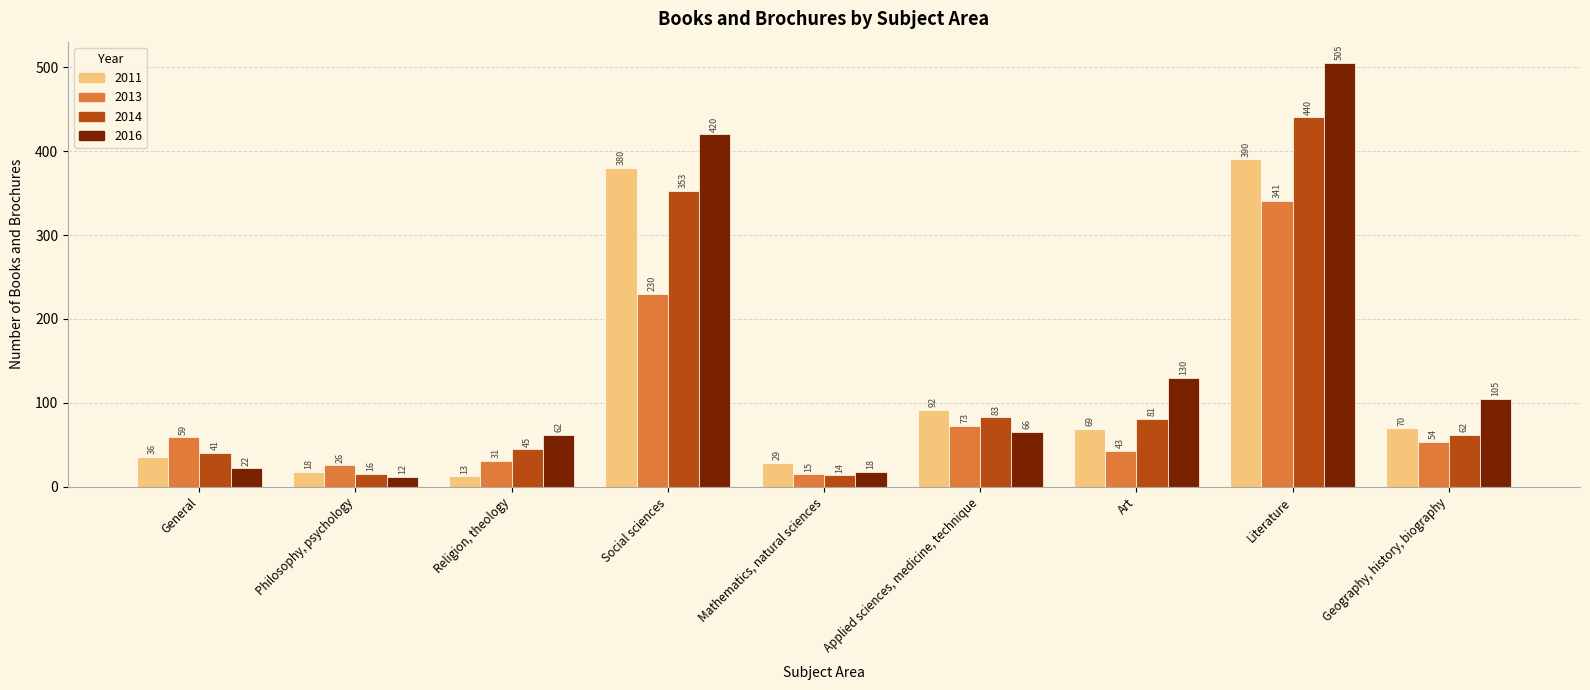

The value of 2011 at Art is 69. True or false?

True